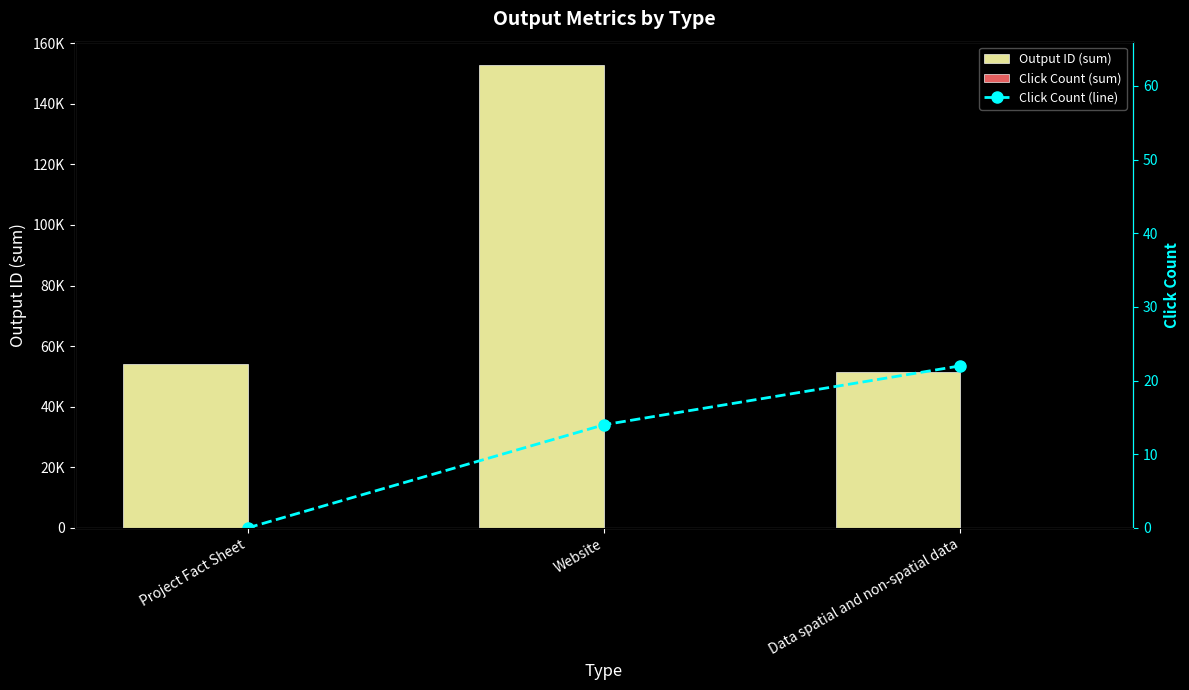

List the series in order of their peak value, lowest first.

Click Count (sum), Click Count (line), Output ID (sum)